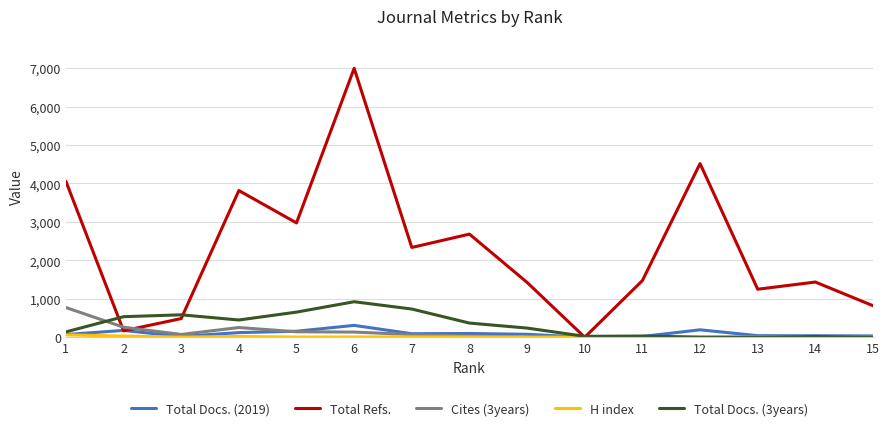

The value of Total Refs. at 15 is 1205. True or false?

False